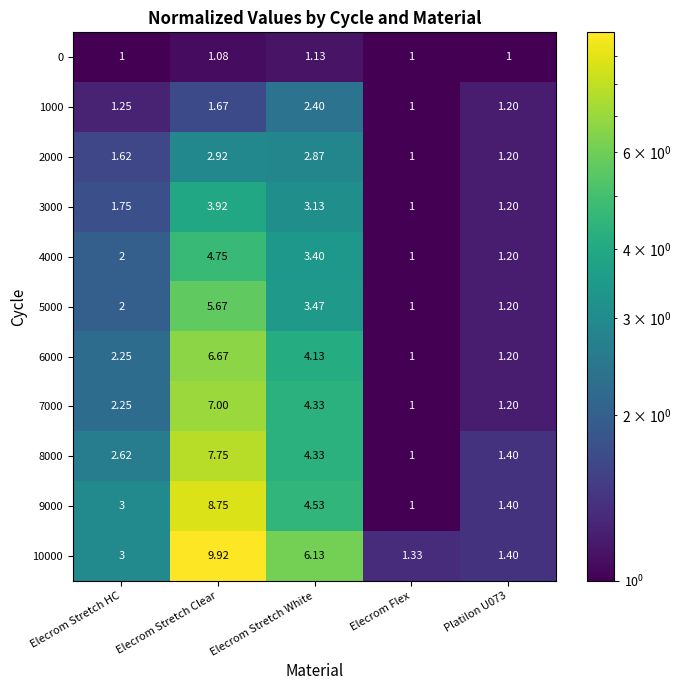

Is the value of 2000 at Elecrom Stretch Clear greater than the value of 10000 at Platilon U073?

Yes